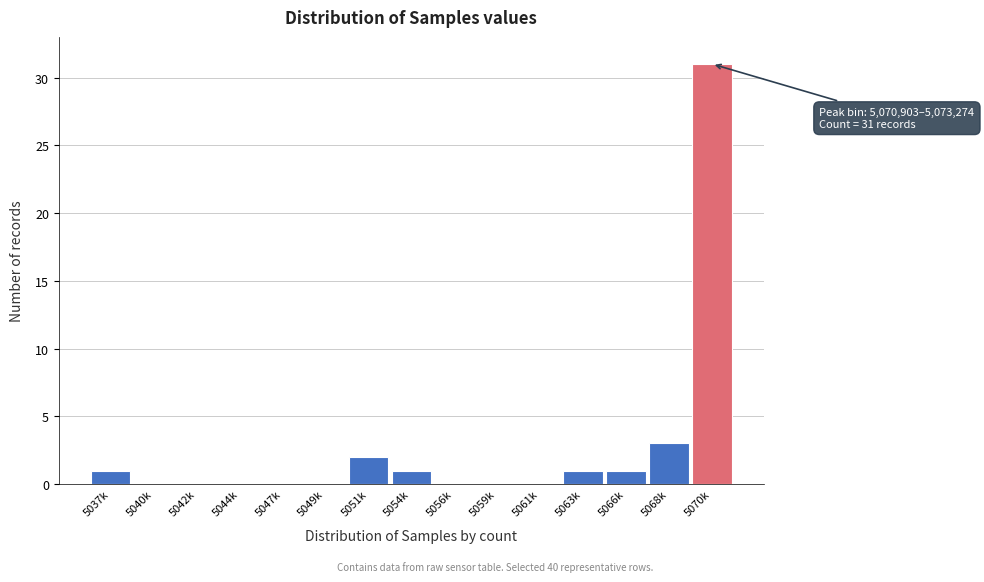

Reading left to right, transcribe all the data shown in this chart.

5037k=1	5040k=0	5042k=0	5044k=0	5047k=0	5049k=0	5051k=2	5054k=1	5056k=0	5059k=0	5061k=0	5063k=1	5066k=1	5068k=3	5070k=31